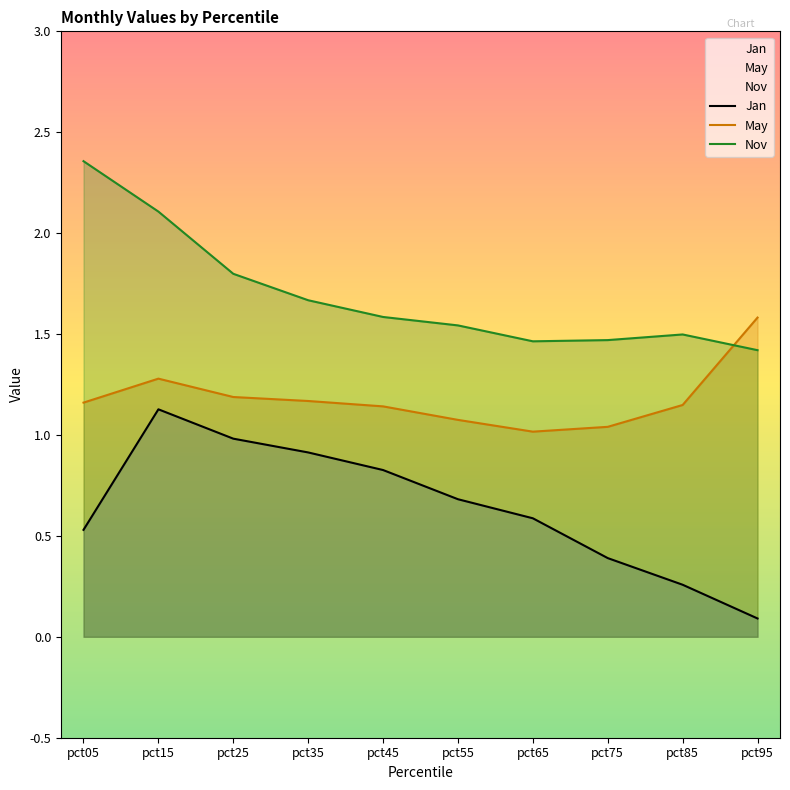

True or false: Jan has a value of 0.4 at pct35.

False